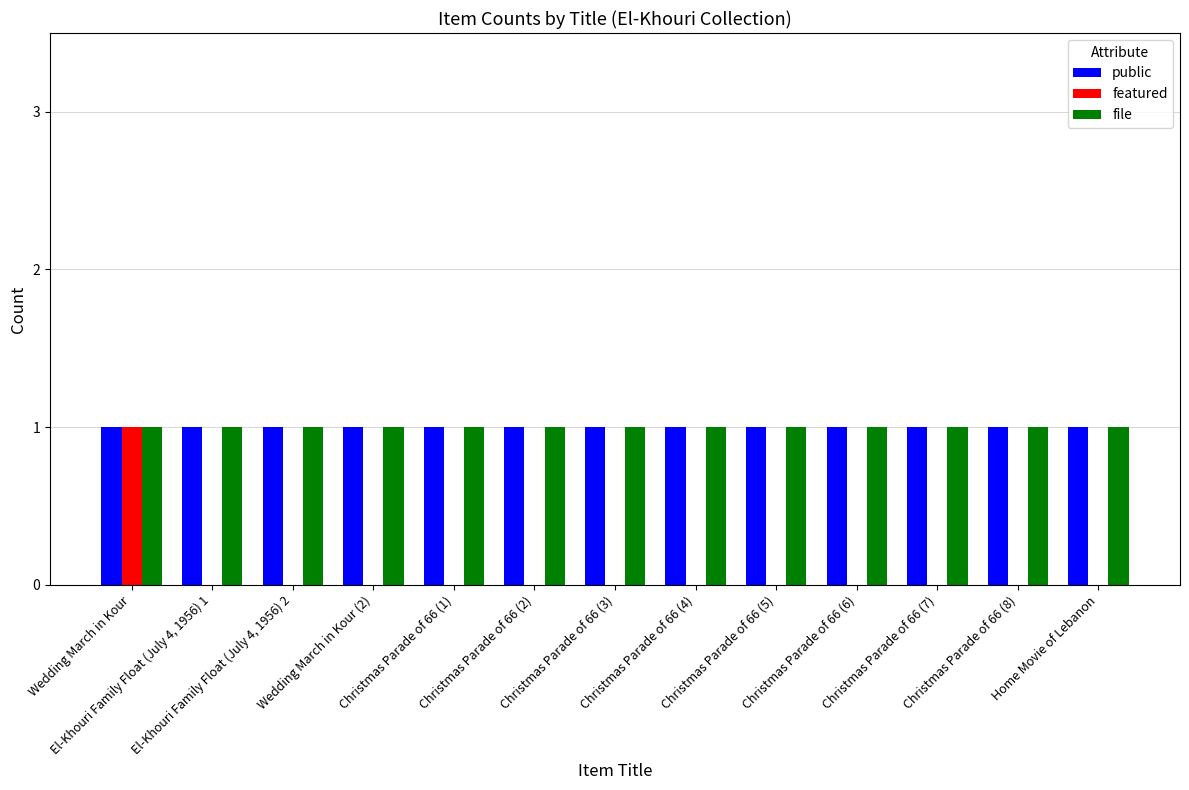

What is the sum of all file values?

13